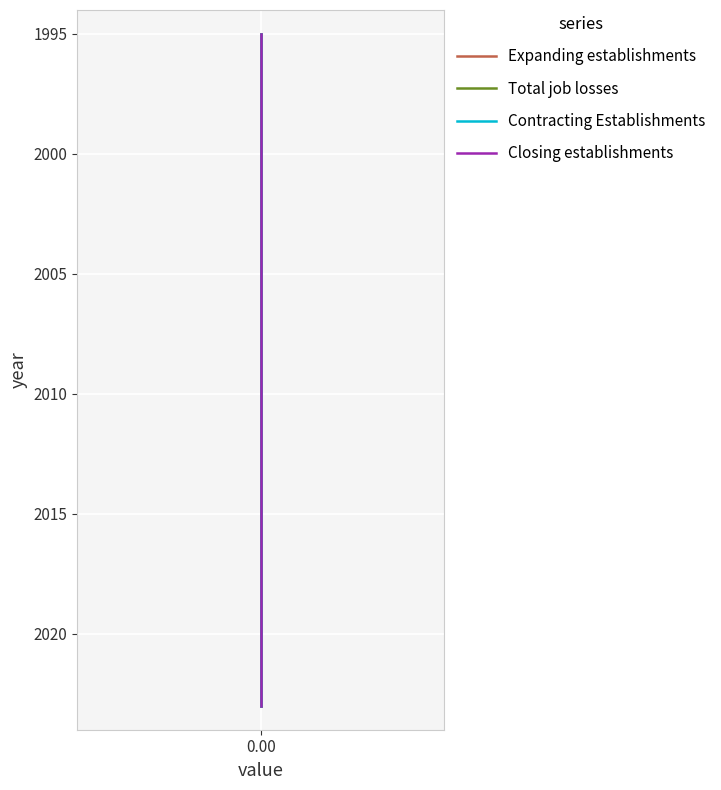

How many lines are shown in the chart?

4